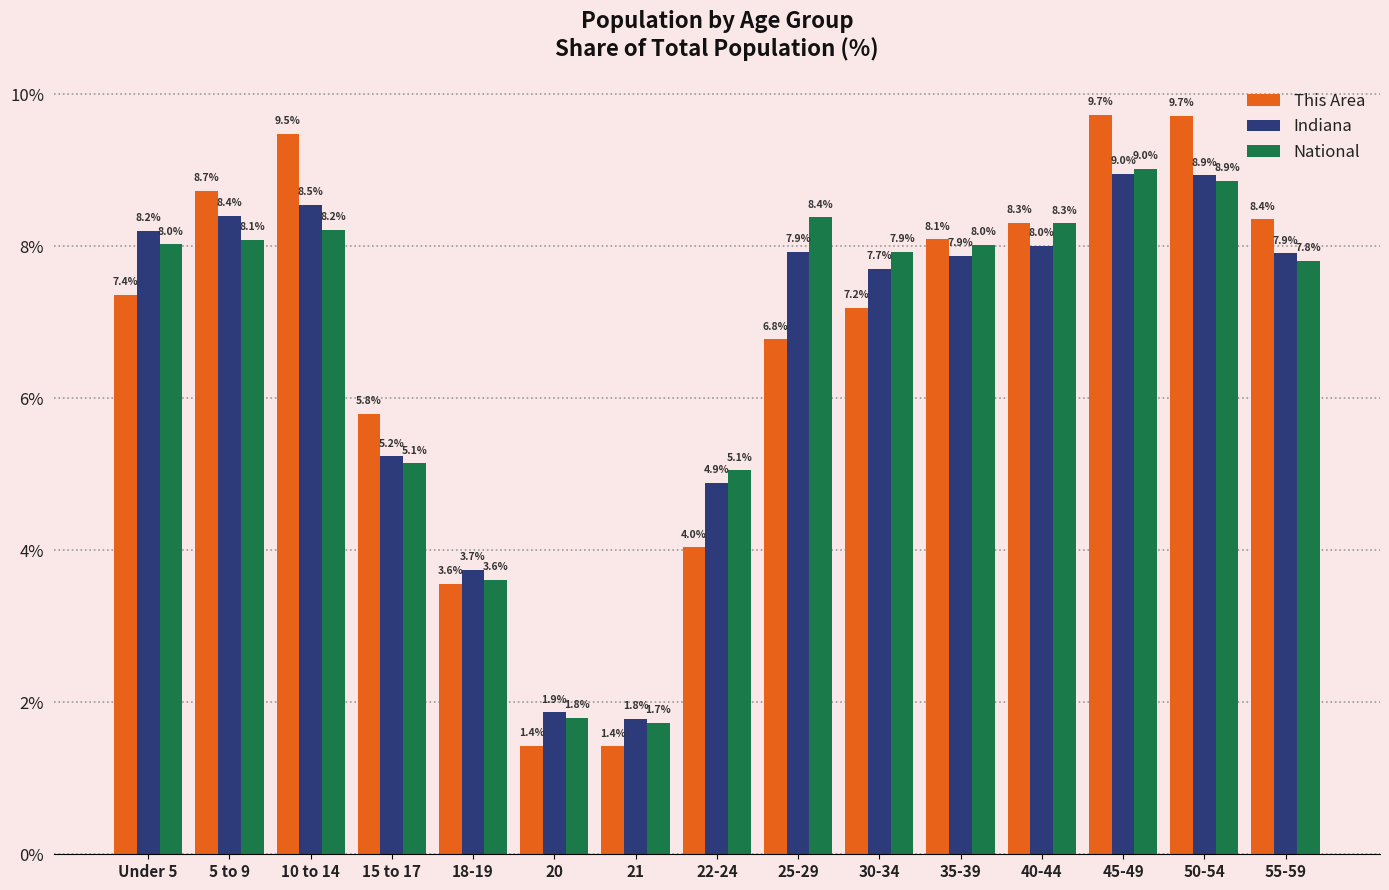

What is the sum of all This Area values?

100.0